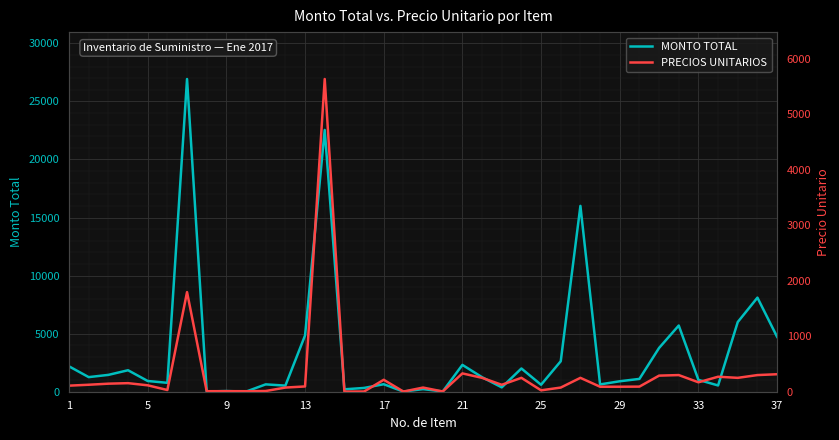

Where does the MONTO TOTAL series first go above 1020?

1